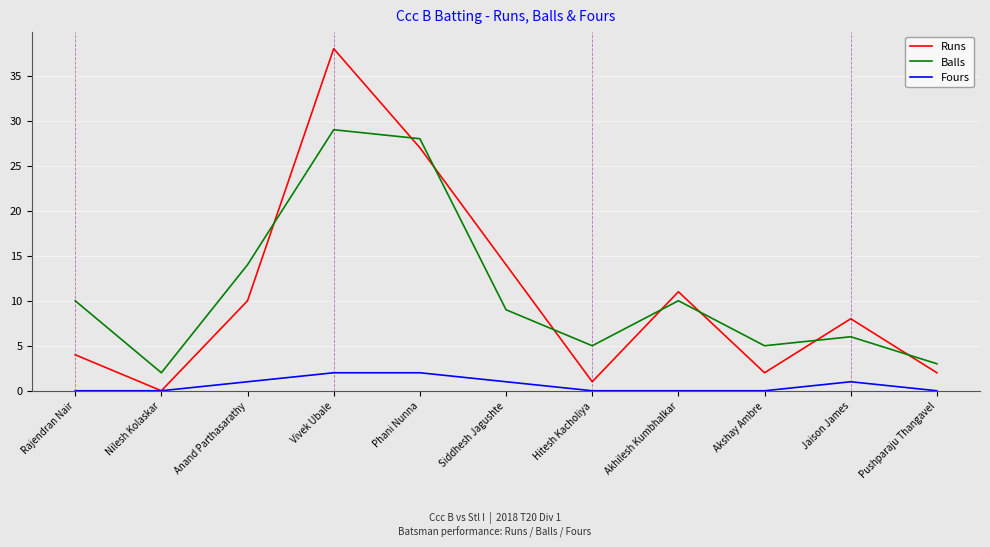

How many Fours values are between 0 and 1?

9